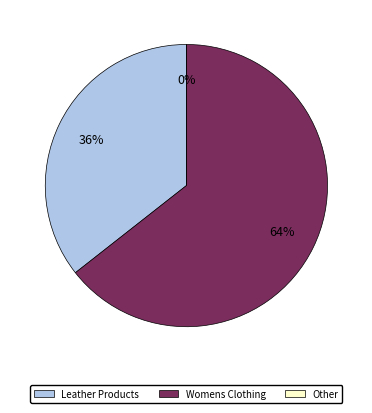

What portion of the pie excludes ankle boots?

100.0%